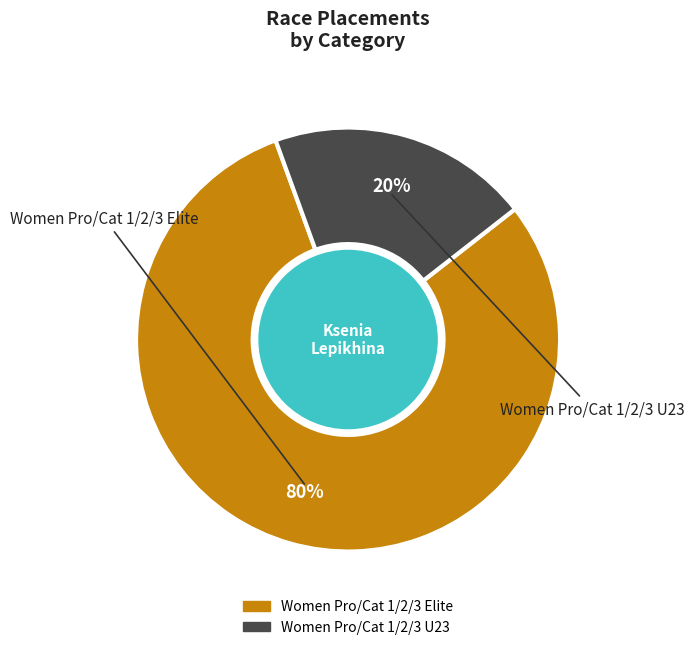

How many slices are in this pie chart?

2